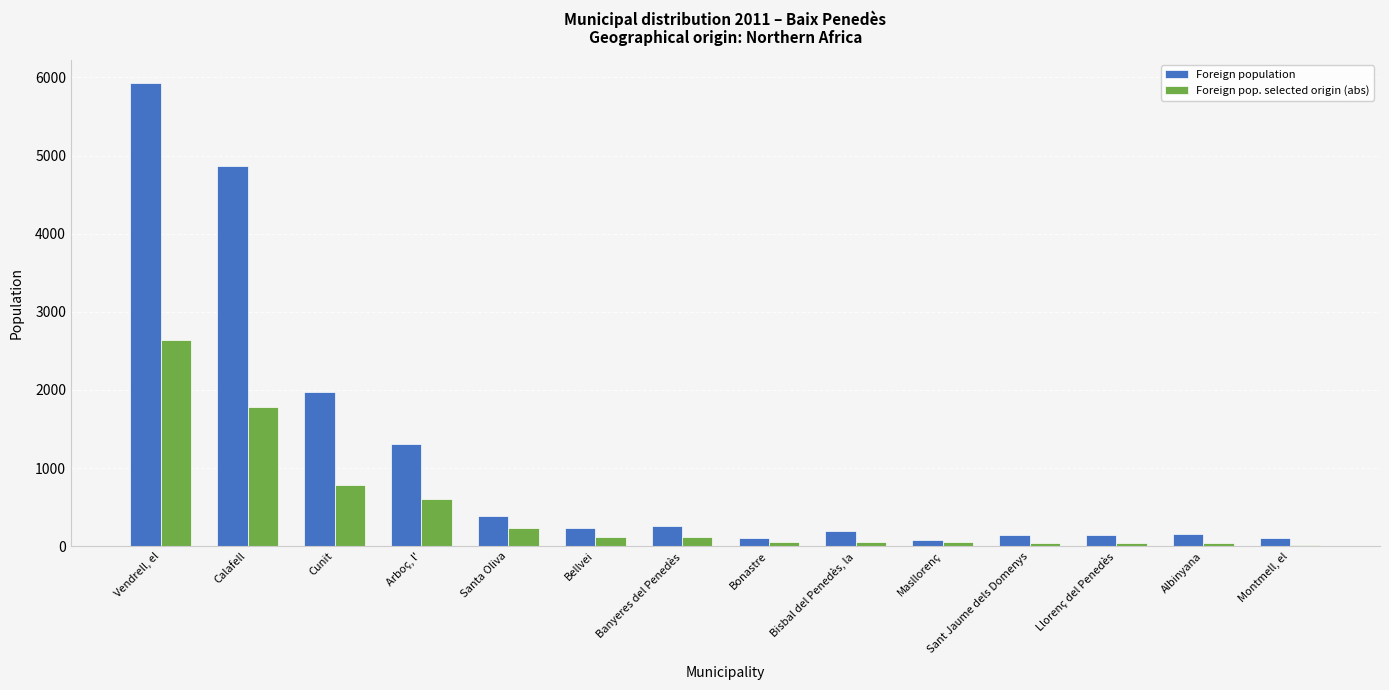

The Foreign population series shows 238 at Bellvei. True or false?

True